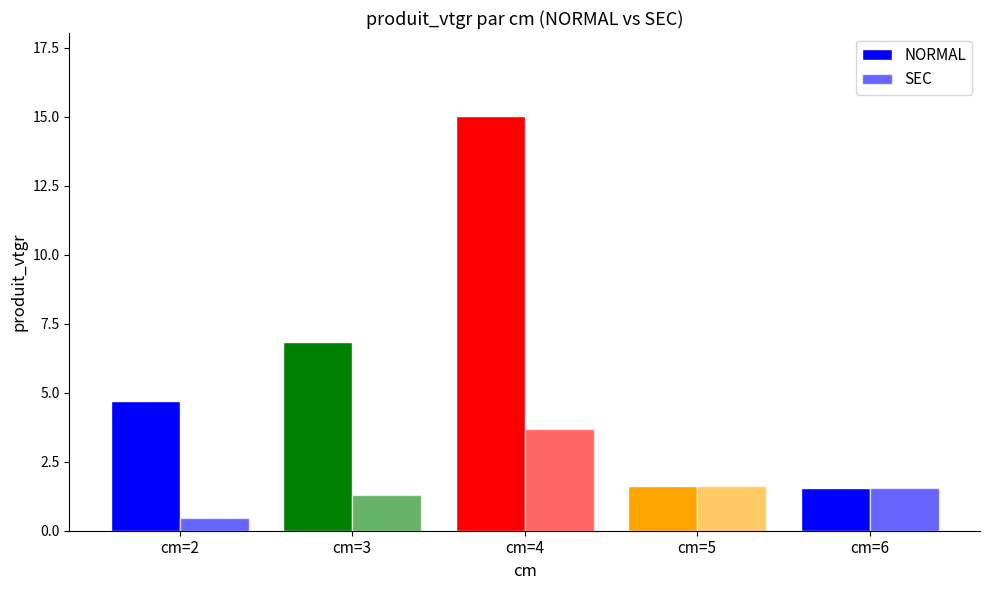

The SEC series shows 2.4 at cm=4. True or false?

False